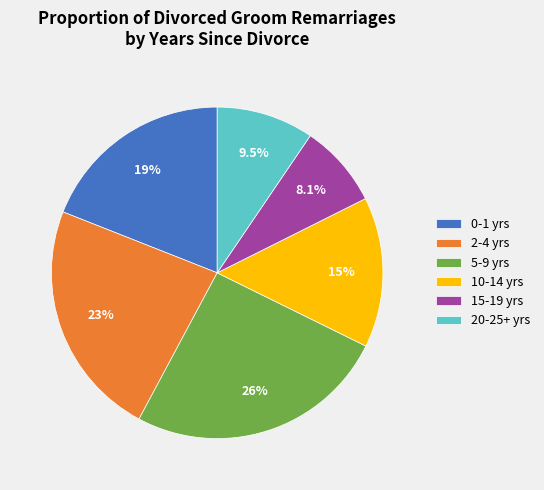

Is the sum of 5-9 yrs and 0-1 yrs greater than half?

No